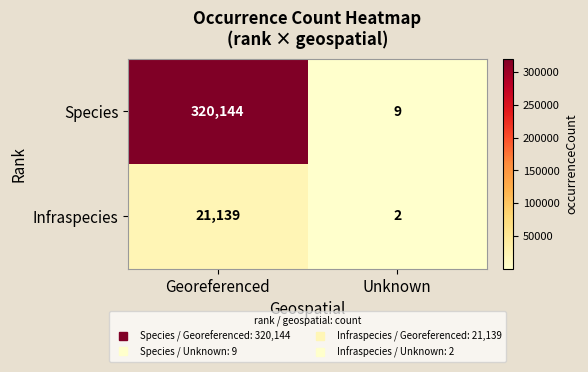

What is the difference between the maximum and minimum values in the Species series?

320135